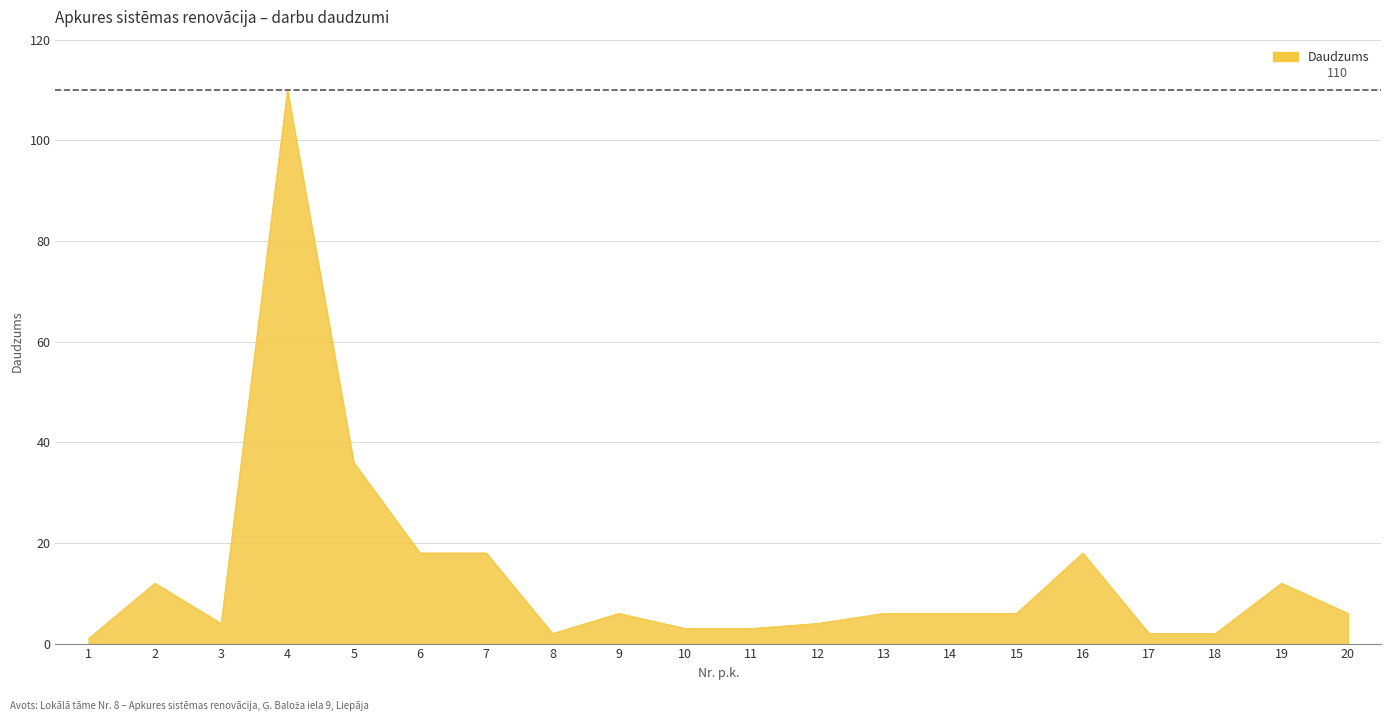

At which label is the value closest to 55?

5